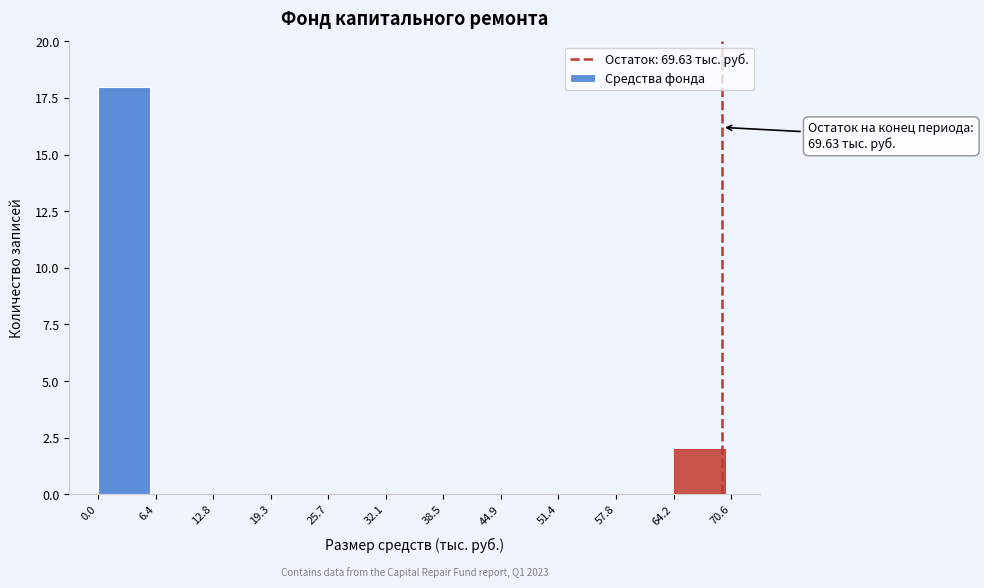

Which range on the x-axis has the tallest bar?

0.0 to 6.4